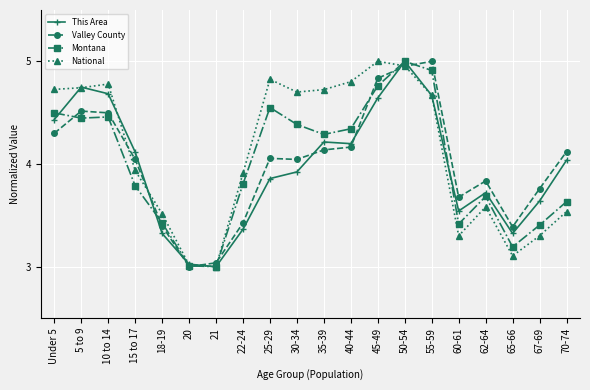

How many lines are shown in the chart?

4